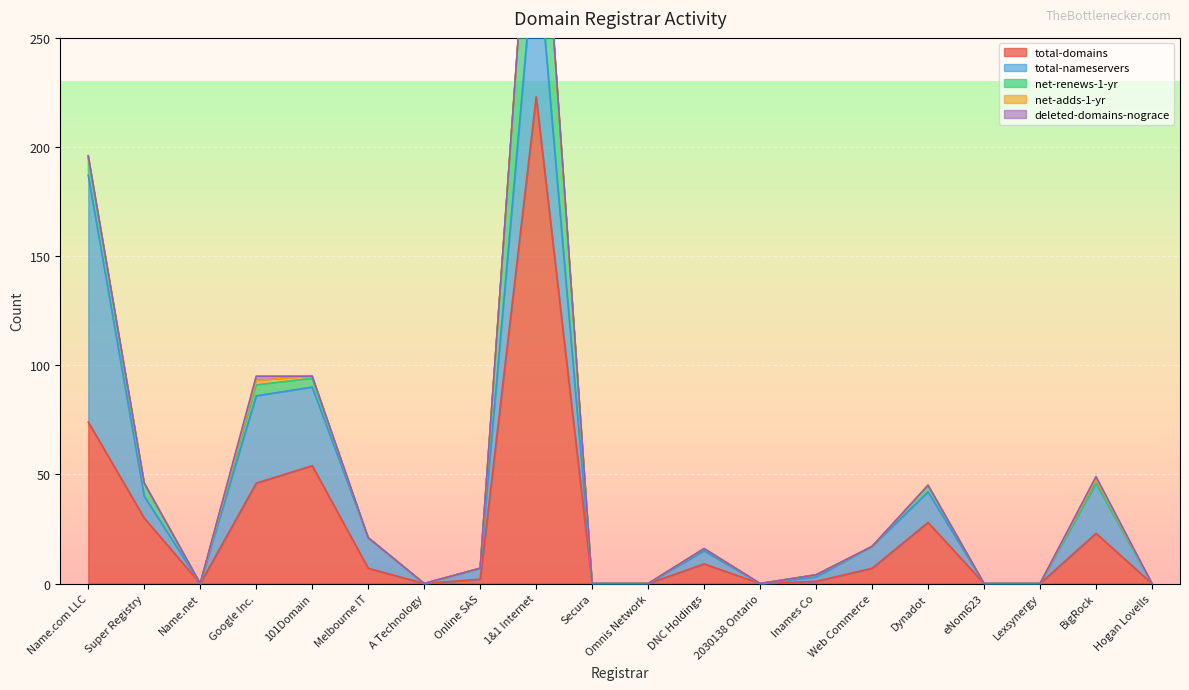

How many interior local peaks does the total-domains series have?

5